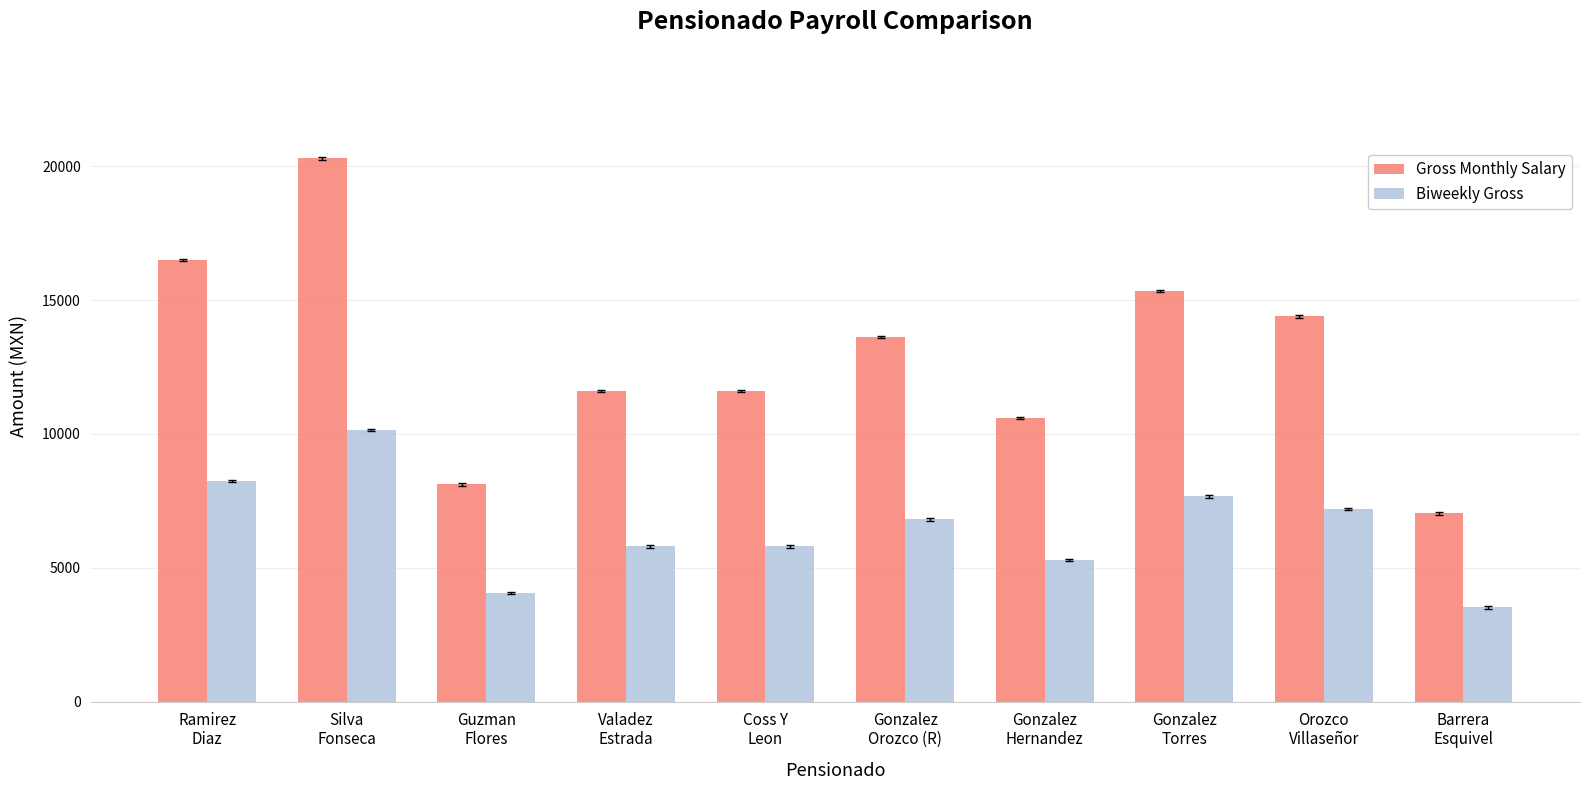

What is the sum of all Gross Monthly Salary values?

129115.5